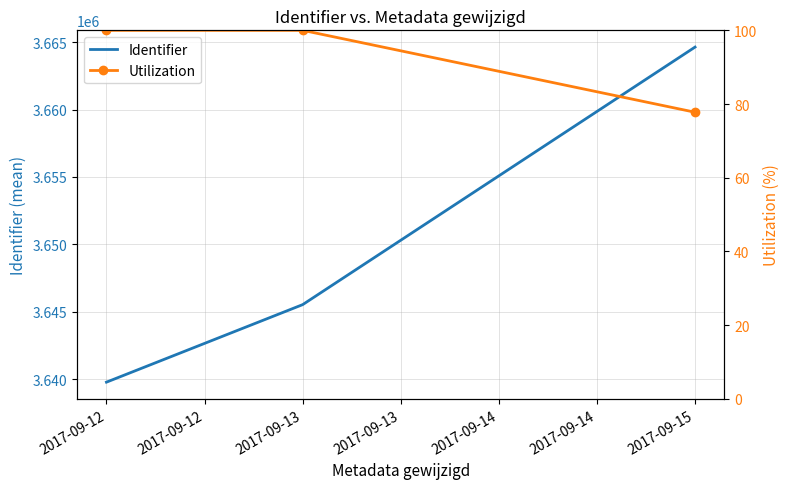

How many distinct data groups are displayed?

2